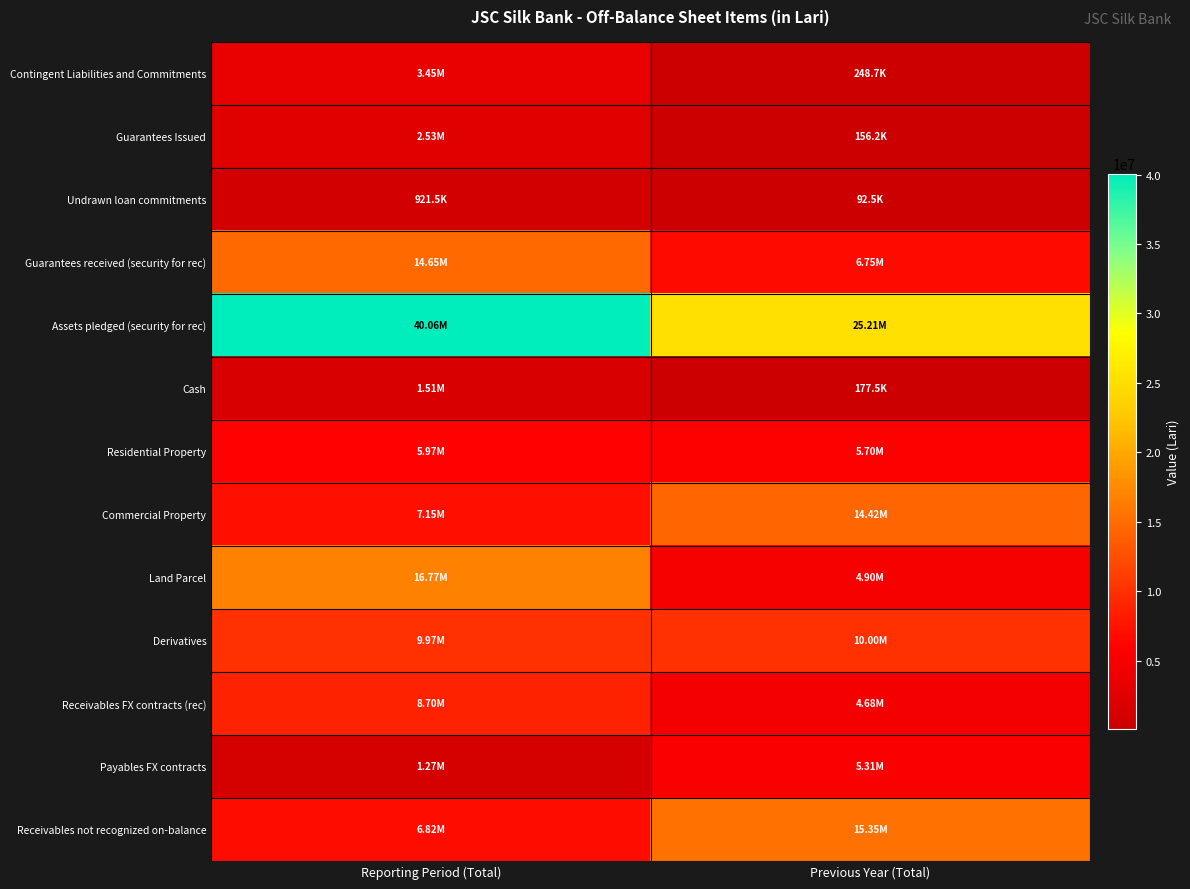

At Reporting Period (Total), list the series in order from largest to smallest.

Assets pledged (security for rec), Land Parcel, Guarantees received (security for rec), Derivatives, Receivables FX contracts (rec), Commercial Property, Receivables not recognized on-balance, Residential Property, Contingent Liabilities and Commitments, Guarantees Issued, Cash, Payables FX contracts, Undrawn loan commitments